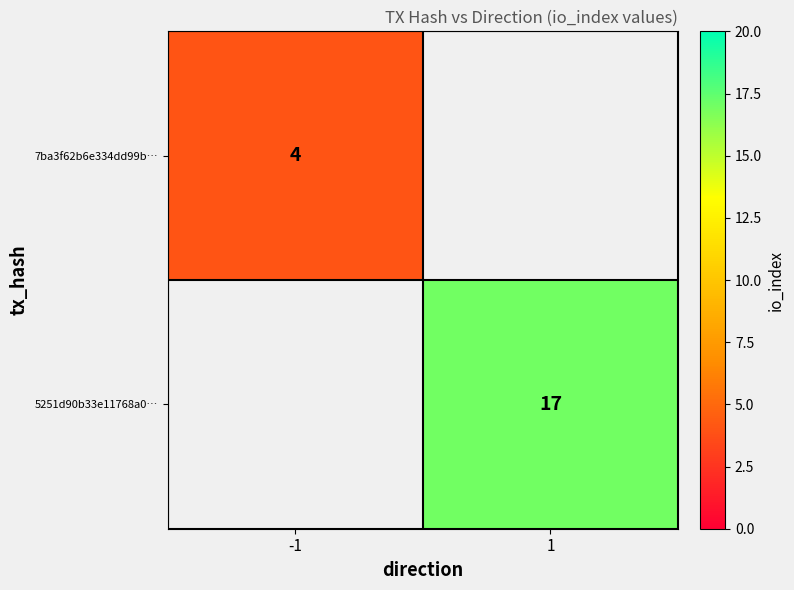

True or false: 5251d90b33e11768a0… has a value of 17 at 1.

True